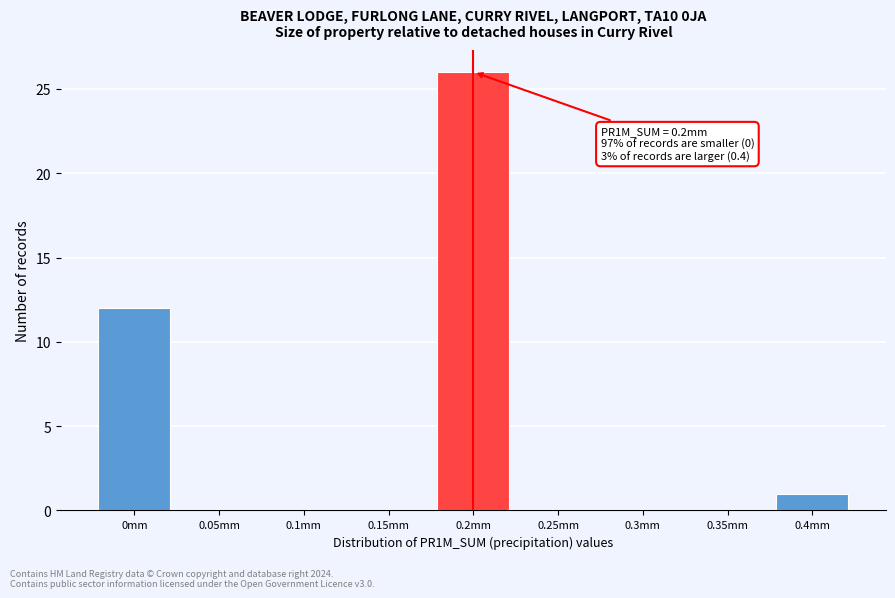

Reading left to right, what are all the values shown in this chart?

0mm=12	0.05mm=0	0.1mm=0	0.15mm=0	0.2mm=26	0.25mm=0	0.3mm=0	0.35mm=0	0.4mm=1